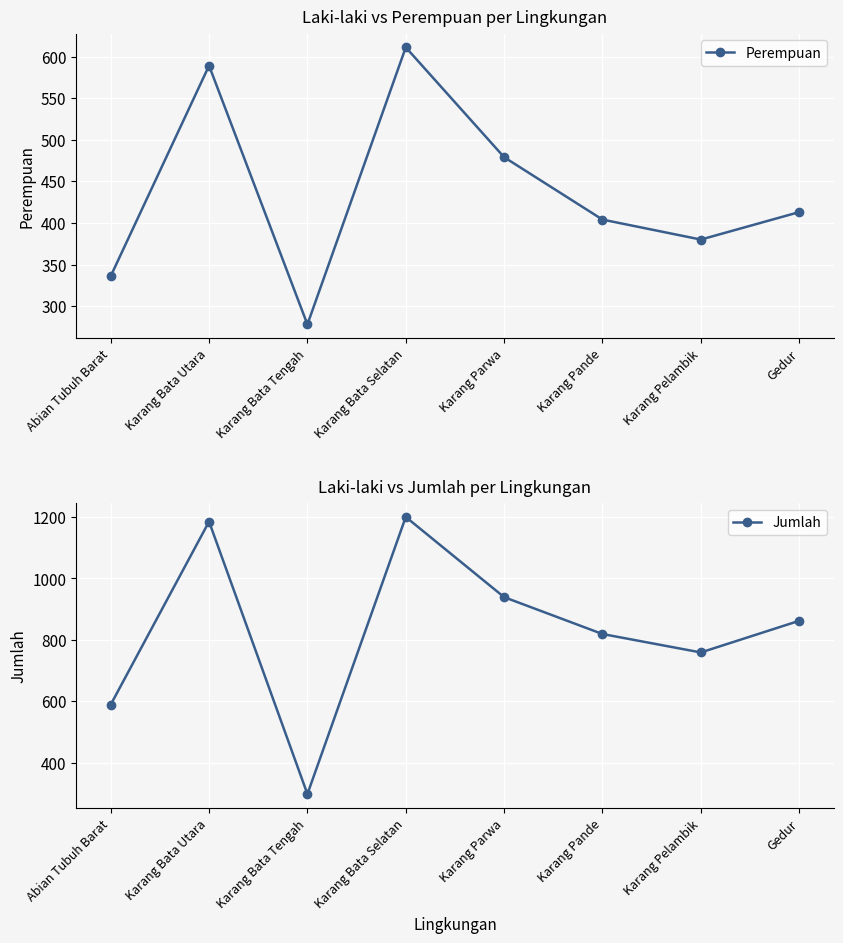

At which category is the sum across all series the highest?

Karang Bata Selatan